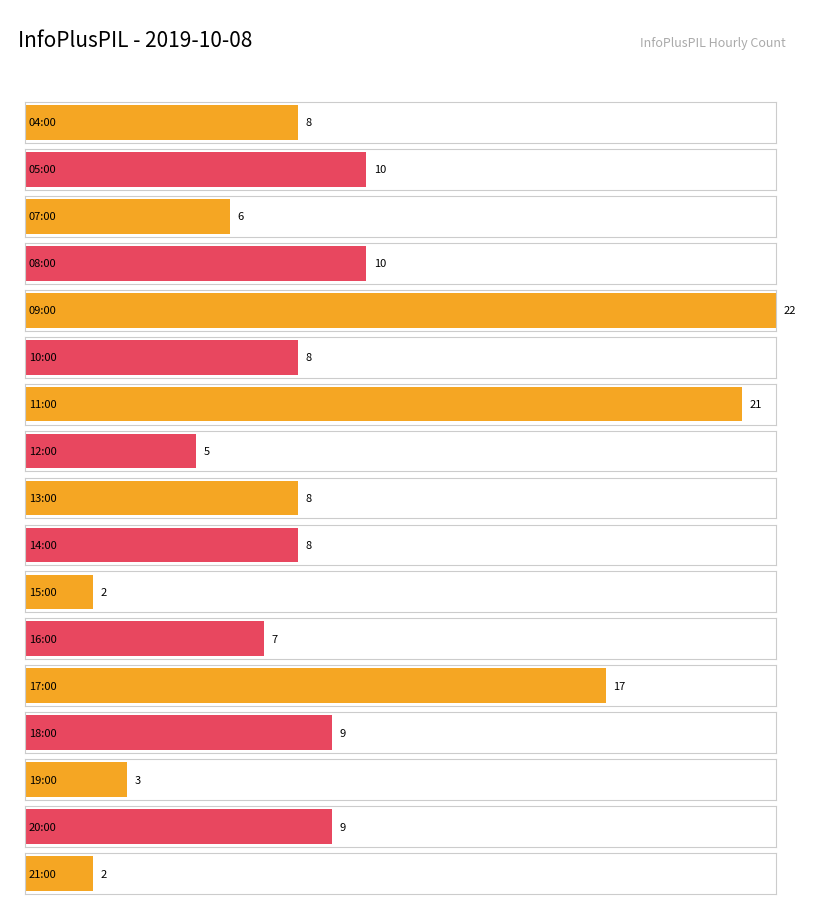

Reading left to right, transcribe all the data shown in this chart.

04:00=8	05:00=10	07:00=6	08:00=10	09:00=22	10:00=8	11:00=21	12:00=5	13:00=8	14:00=8	15:00=2	16:00=7	17:00=17	18:00=9	19:00=3	20:00=9	21:00=2